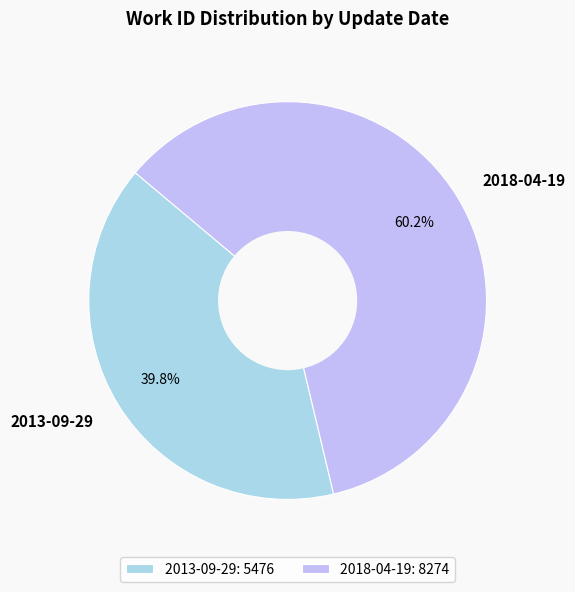

Does any single category account for the majority?

Yes